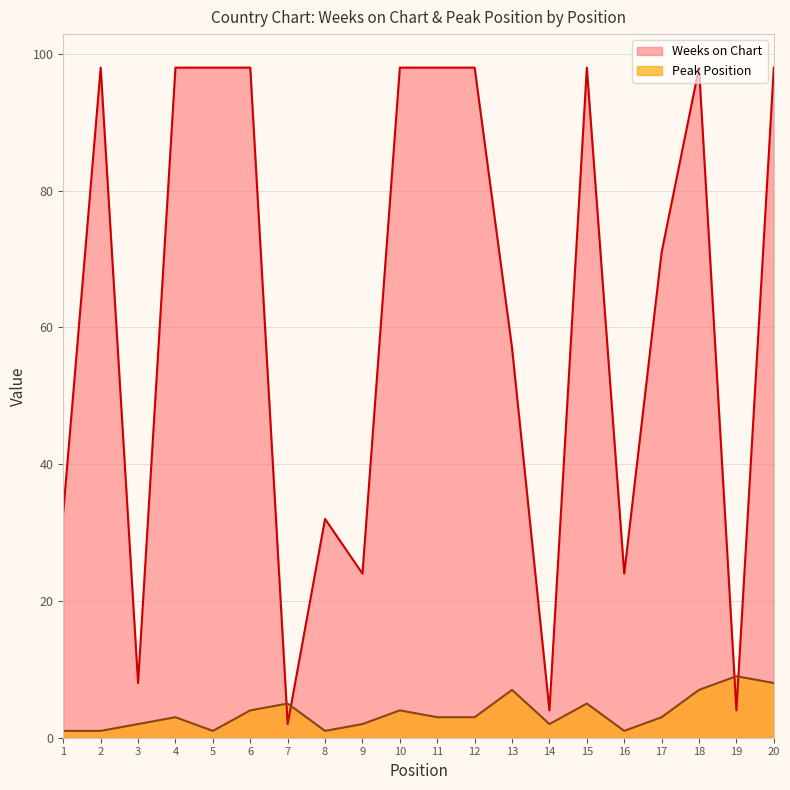

Which category has the highest value in the Peak Position series?

19